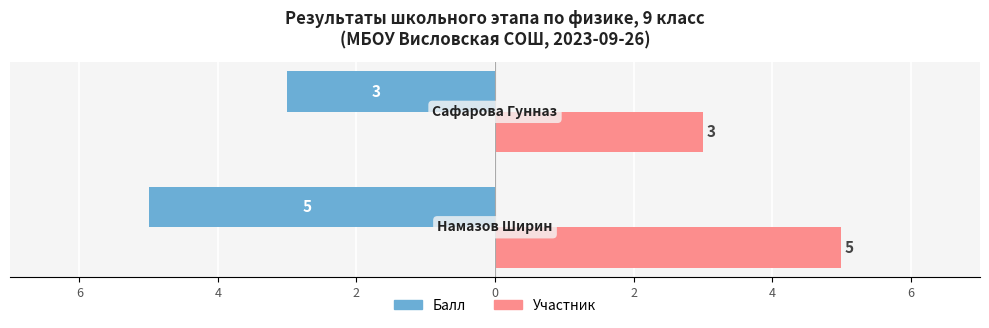

What are all the series names shown in the legend?

Балл, Участник